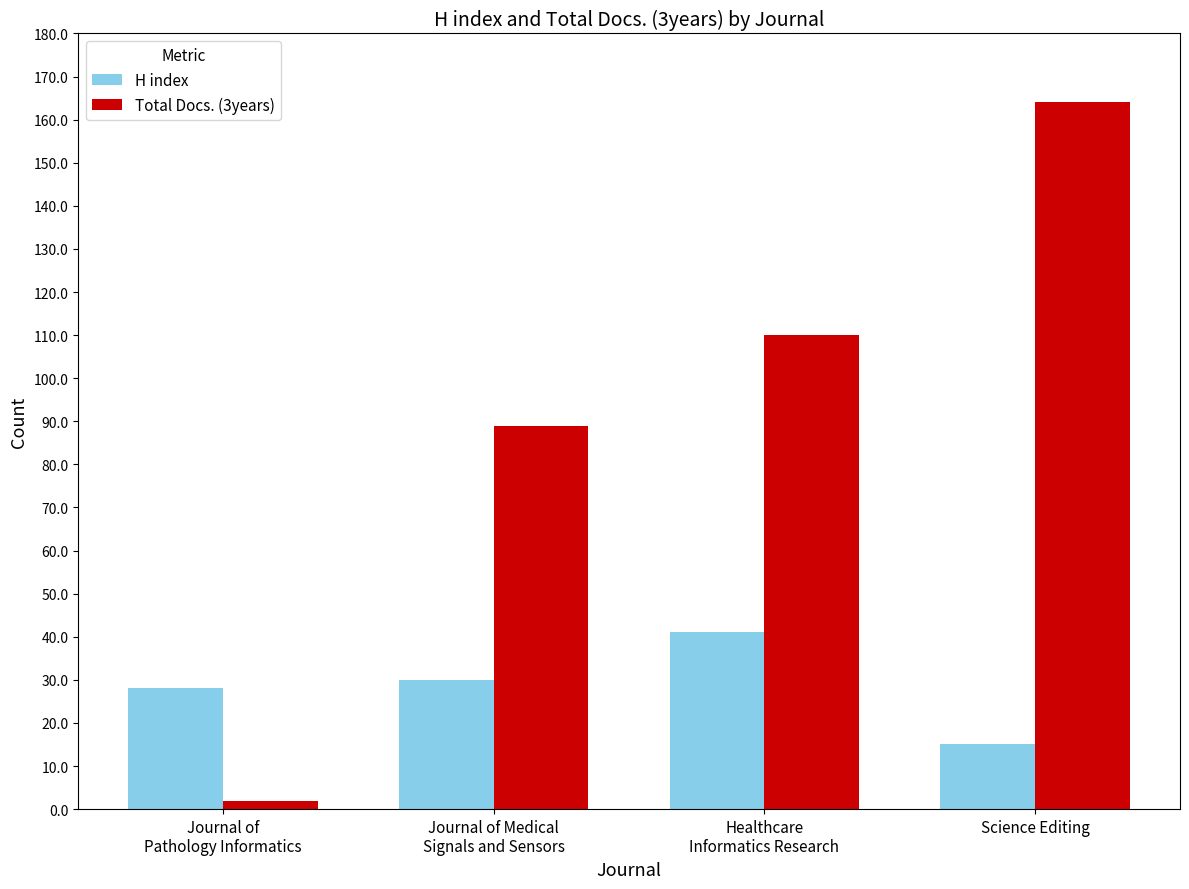

Reading right to left, list all the values displayed in this chart.

H index: Science Editing=15	Healthcare
Informatics Research=41	Journal of Medical
Signals and Sensors=30	Journal of
Pathology Informatics=28
Total Docs. (3years): Science Editing=164	Healthcare
Informatics Research=110	Journal of Medical
Signals and Sensors=89	Journal of
Pathology Informatics=2